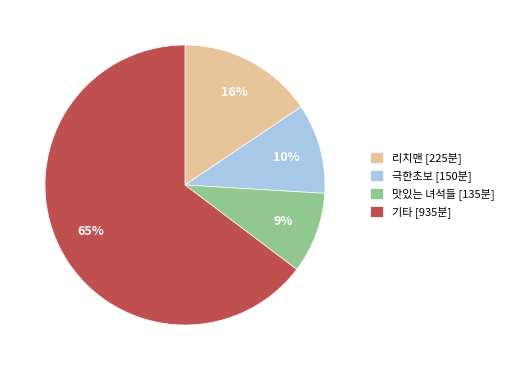

Rank the categories by value from lowest to highest.

맛있는 녀석들 [135분], 극한초보 [150분], 리치맨 [225분], 기타 [935분]